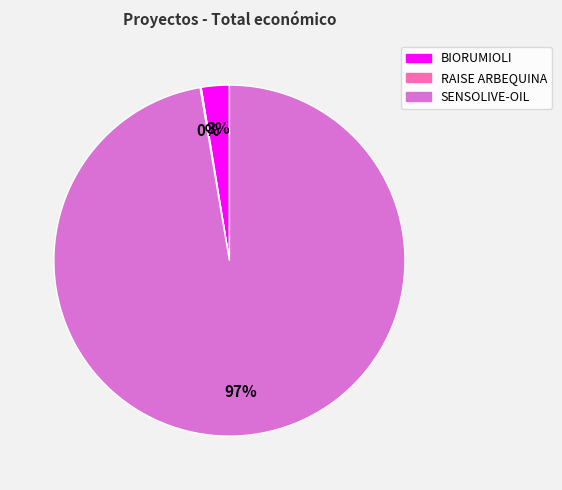

To the nearest percent, what is the average slice percentage?

33%